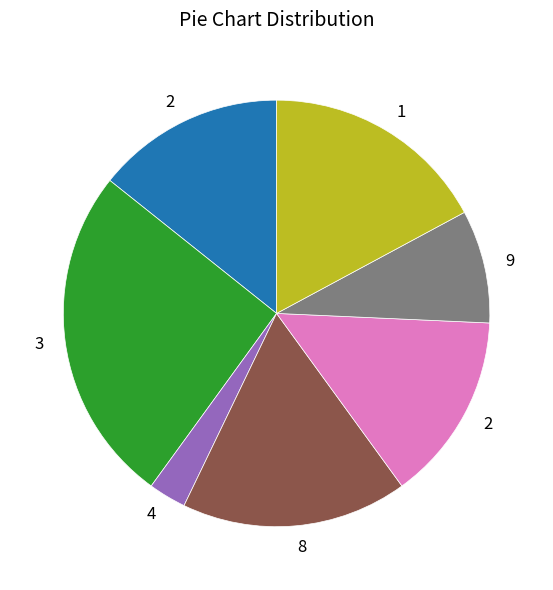

Is there any slice that represents more than half of the pie?

No